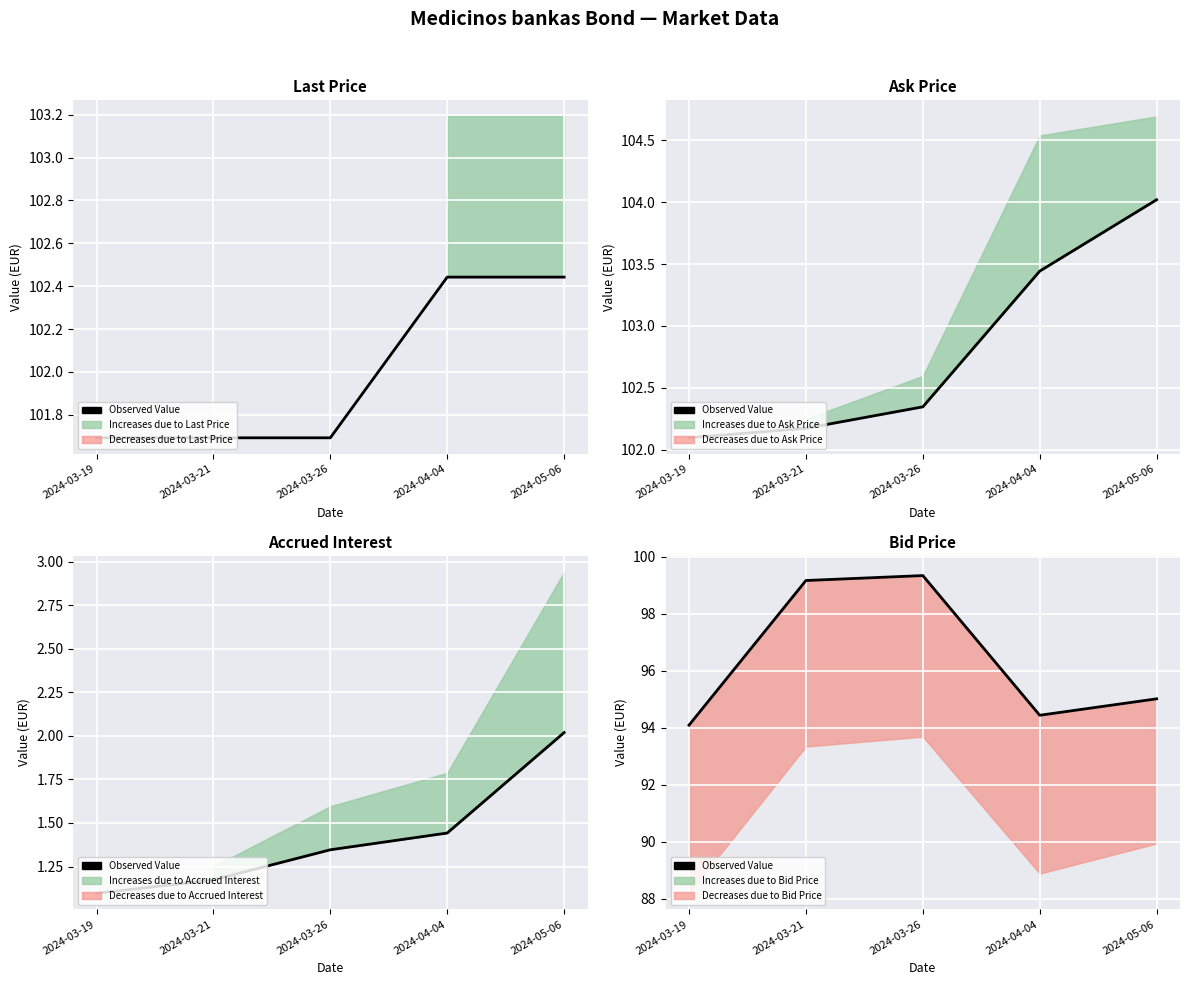

Where does the data first go above 95?

2024-03-21